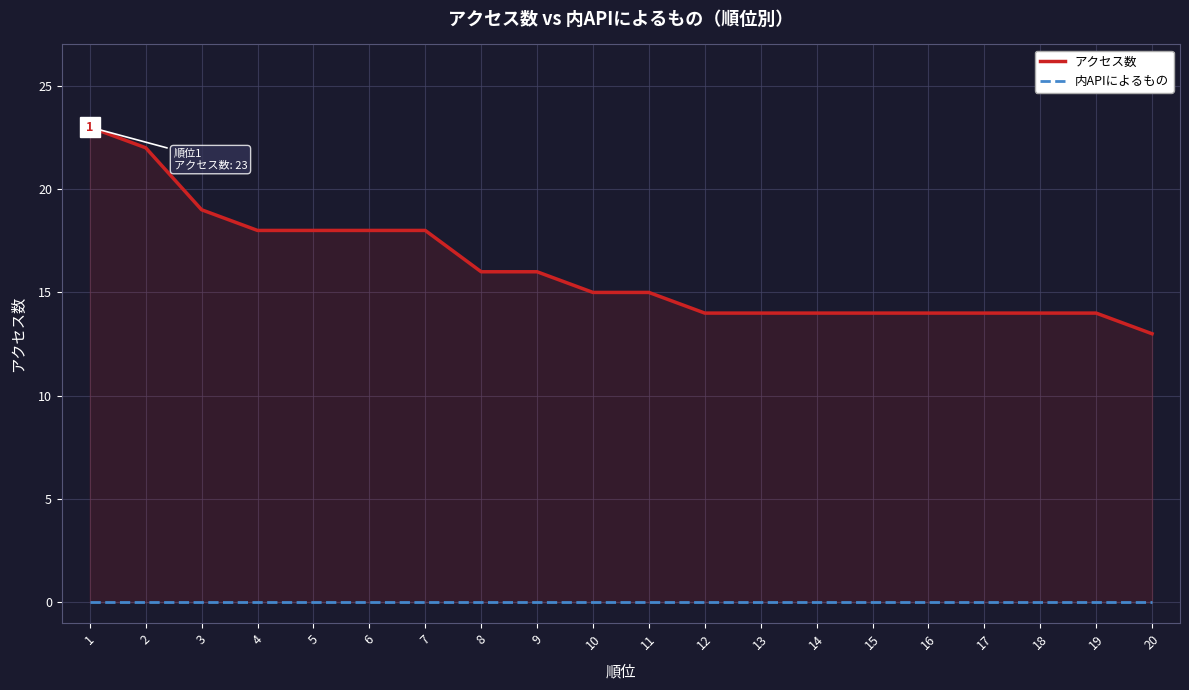

The value of アクセス数 at 18 is 14. True or false?

True